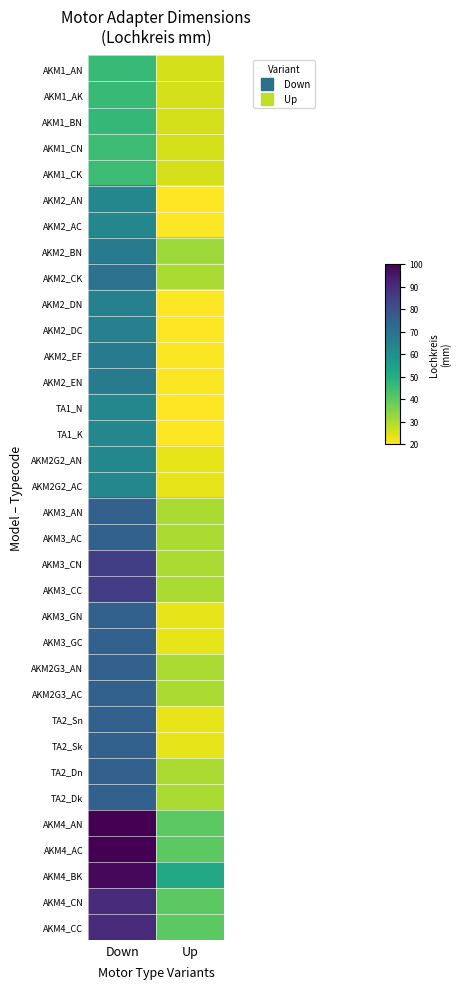

What is the greatest value displayed?

100.0